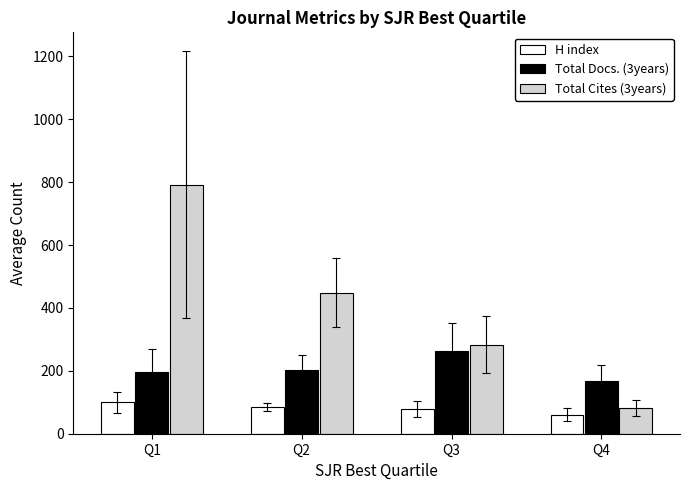

At which label does Total Docs. (3years) reach its minimum?

Q4